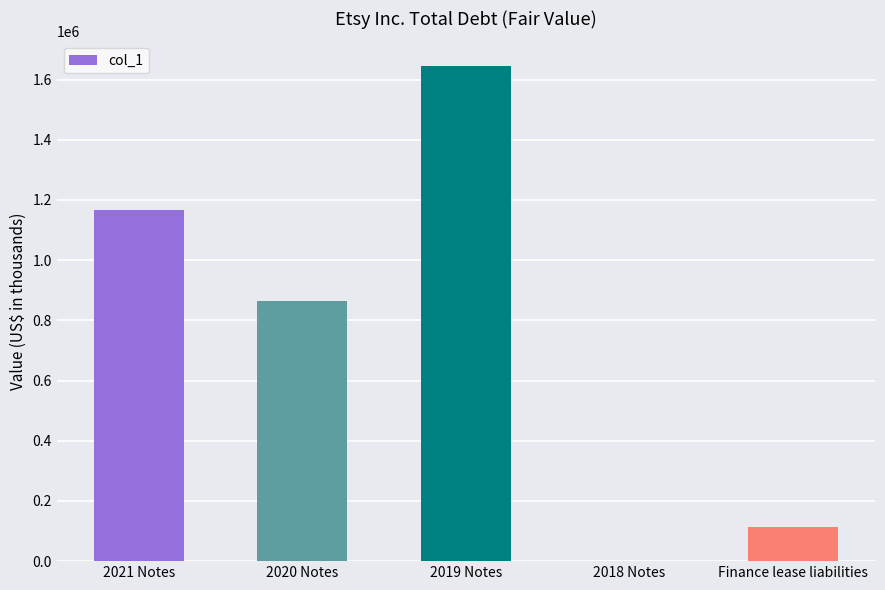

Is it true that the value at 2019 Notes is 392167?

False